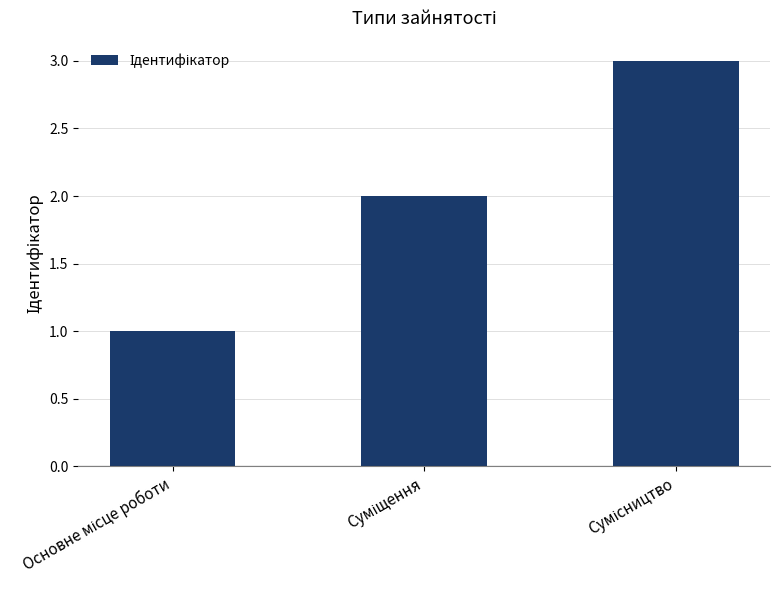

What is the greatest value displayed?

3